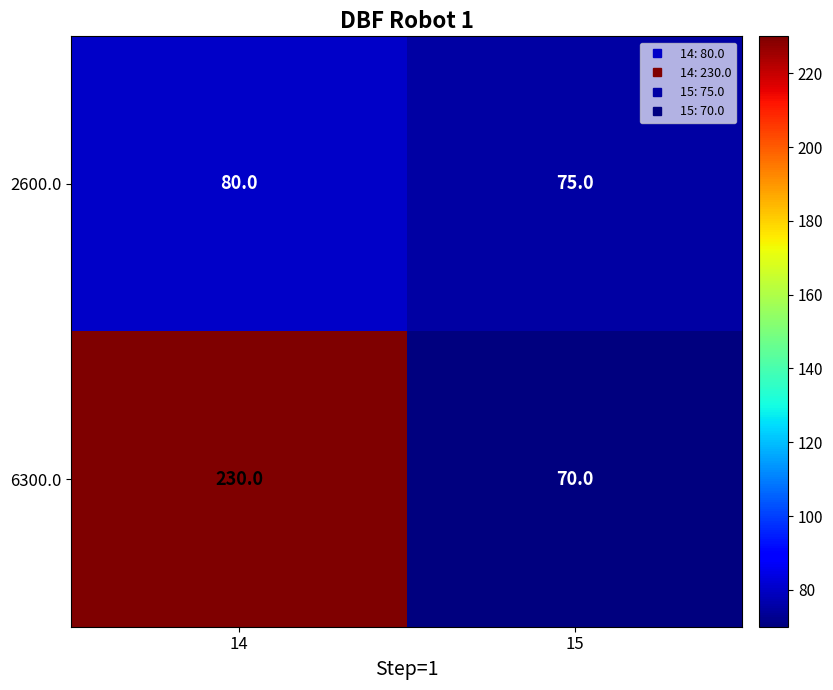

Rank the series by their maximum value, from highest to lowest.

6300.0, 2600.0